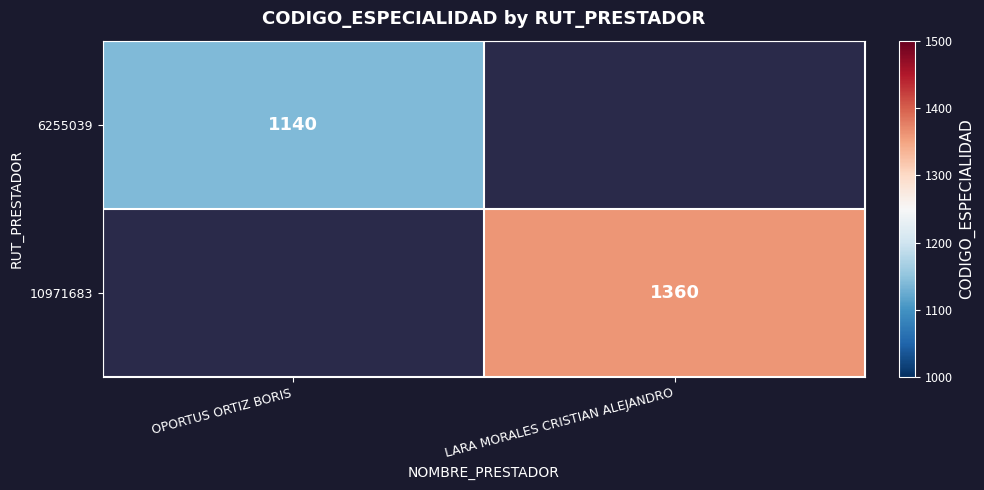

Is it true that 6255039 equals 1830 at OPORTUS ORTIZ BORIS?

False